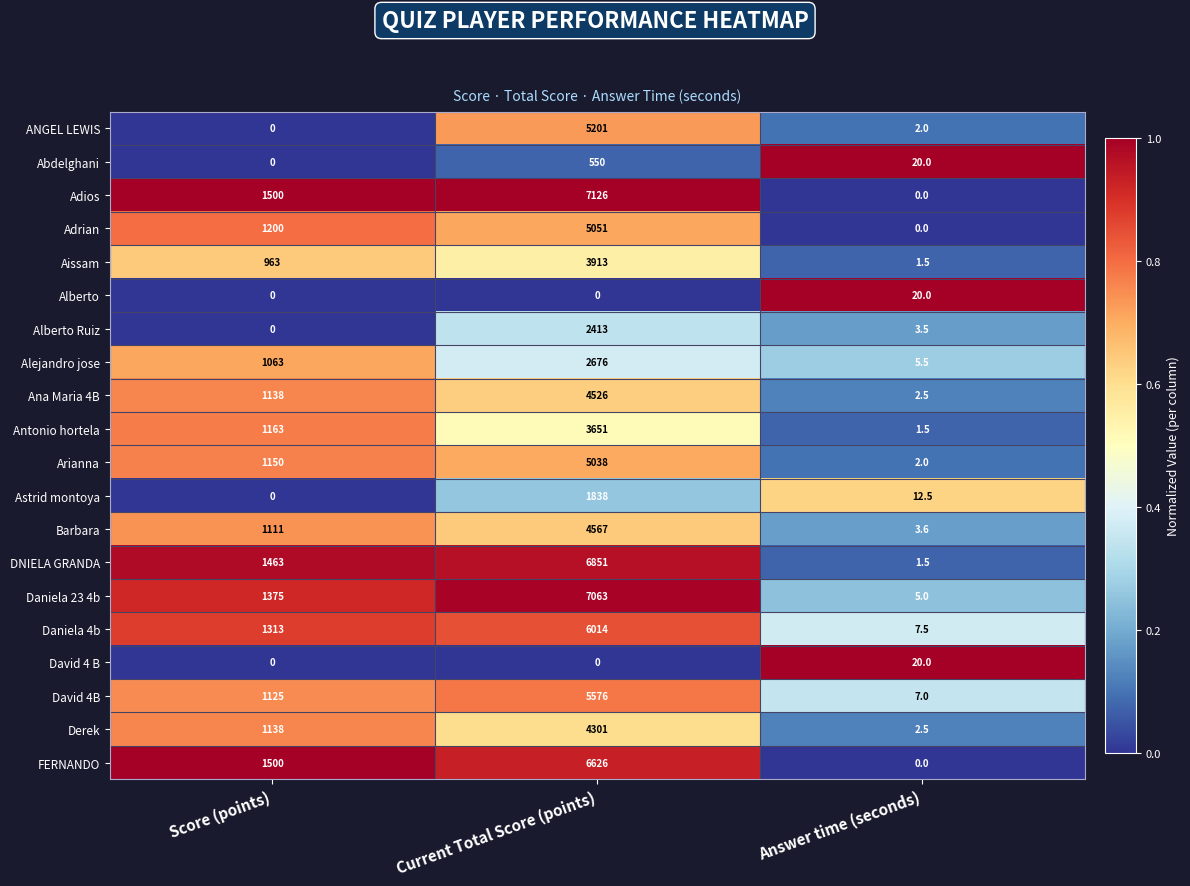

What is the difference between the Abdelghani values at Score (points) and Answer time (seconds)?

20.0